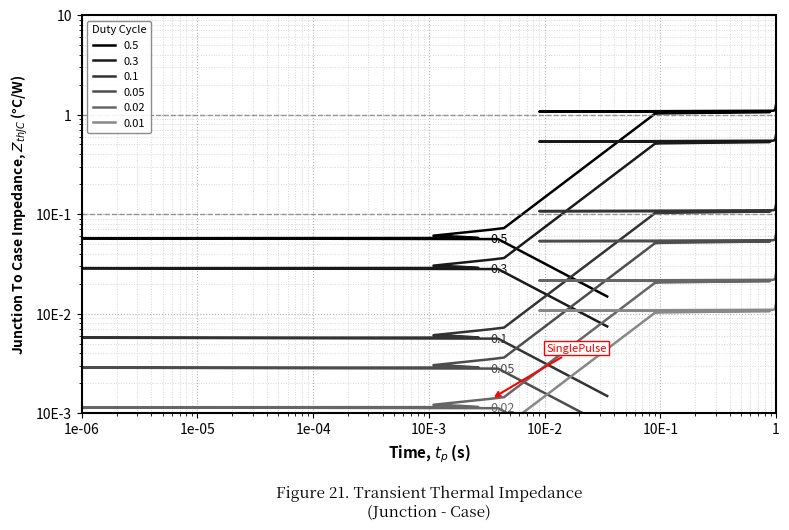

At how many categories does at least one series exceed 0?

20